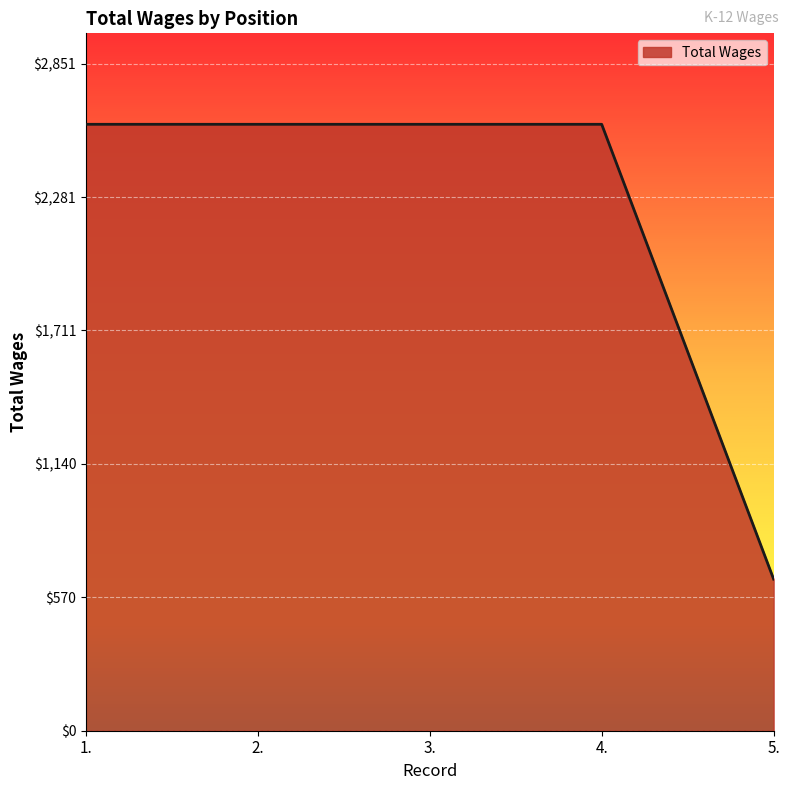

What is the difference between the maximum and minimum values?

1944